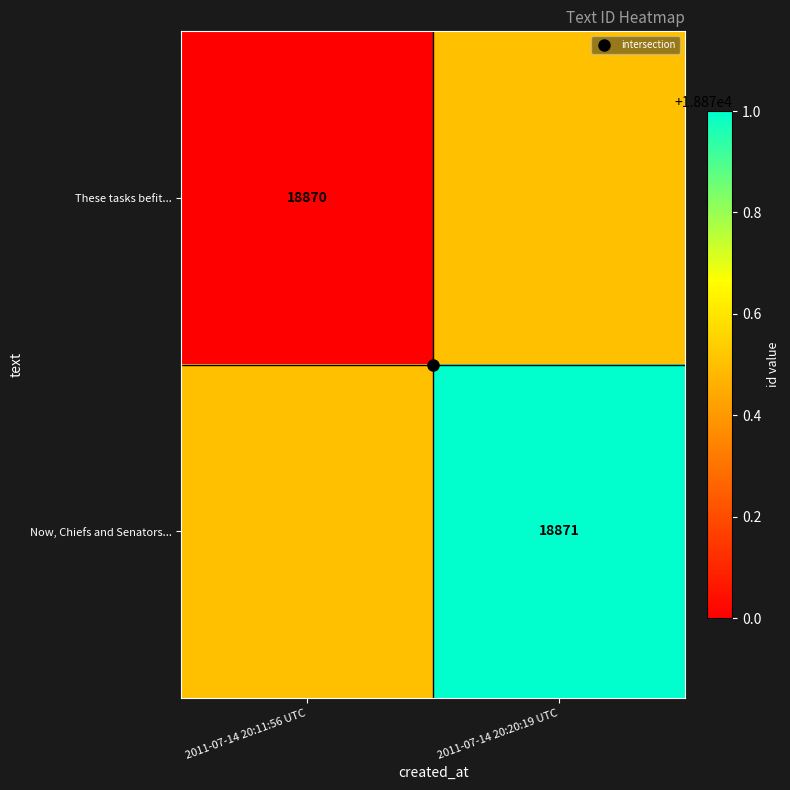

The value of These tasks befit... at 2011-07-14 20:11:56 UTC is 18870.0. True or false?

True